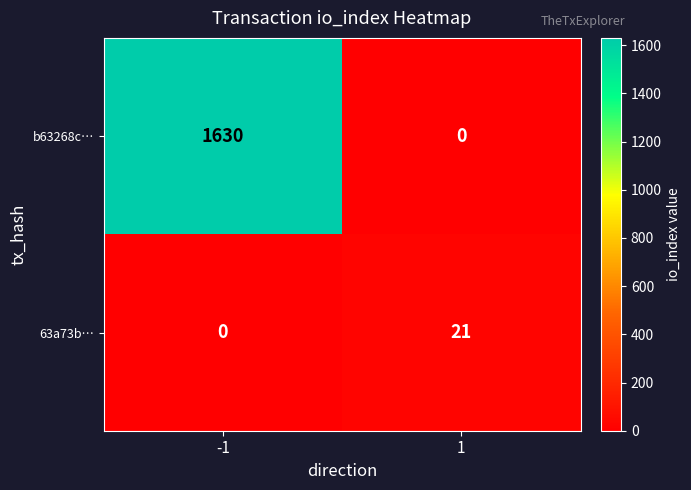

Reading left to right, list all the values displayed in this chart.

b63268c…: 1630	0
63a73b…: 0	21